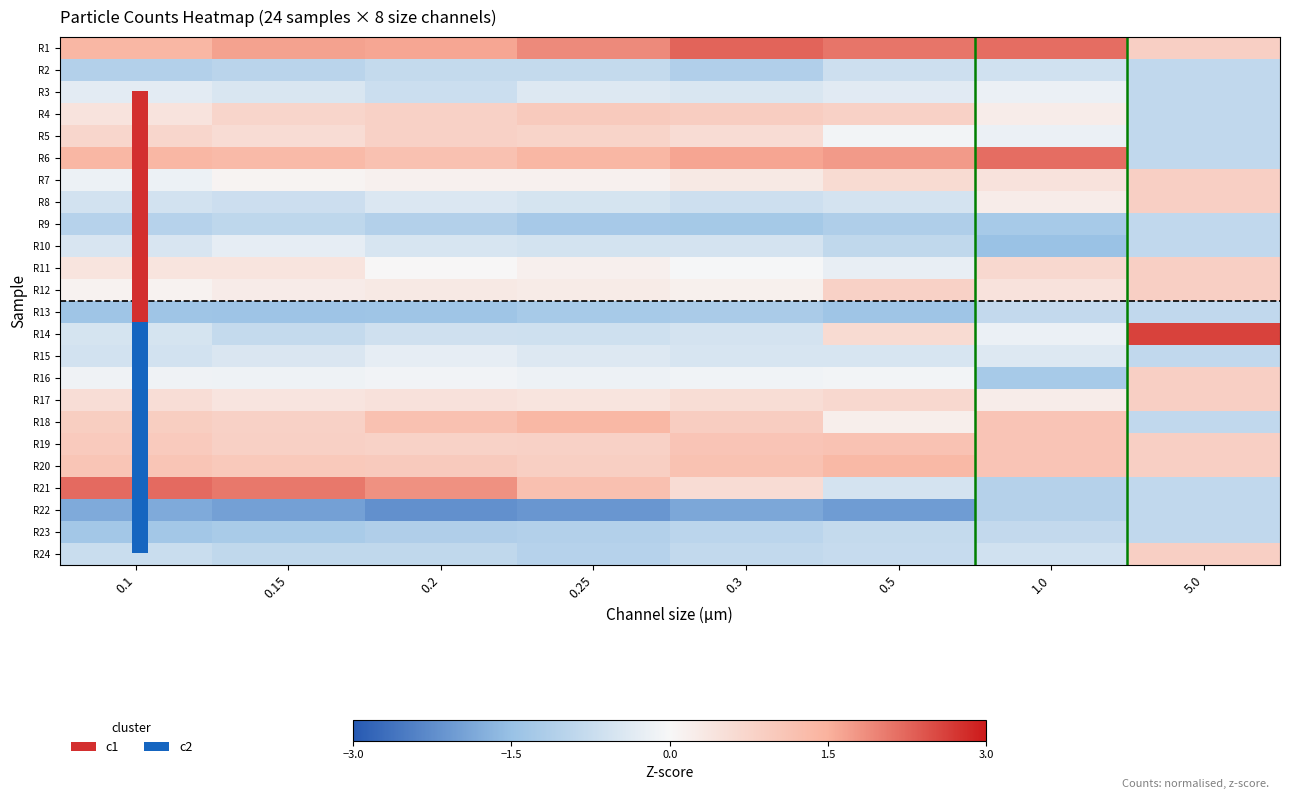

Which has a higher value, 0.5 or 5.0?

0.5